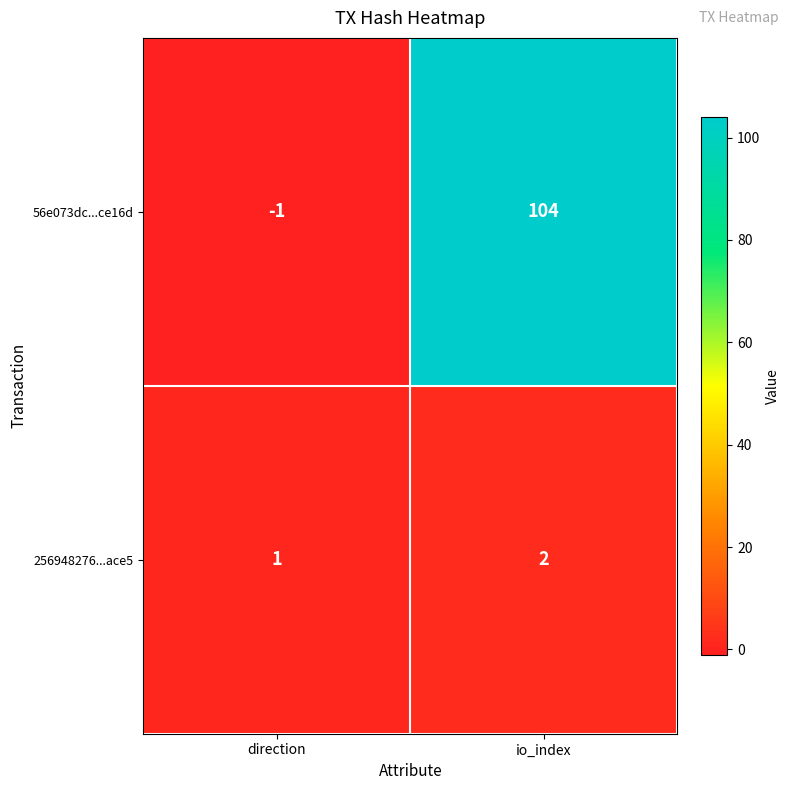

How many series are shown in this chart?

2